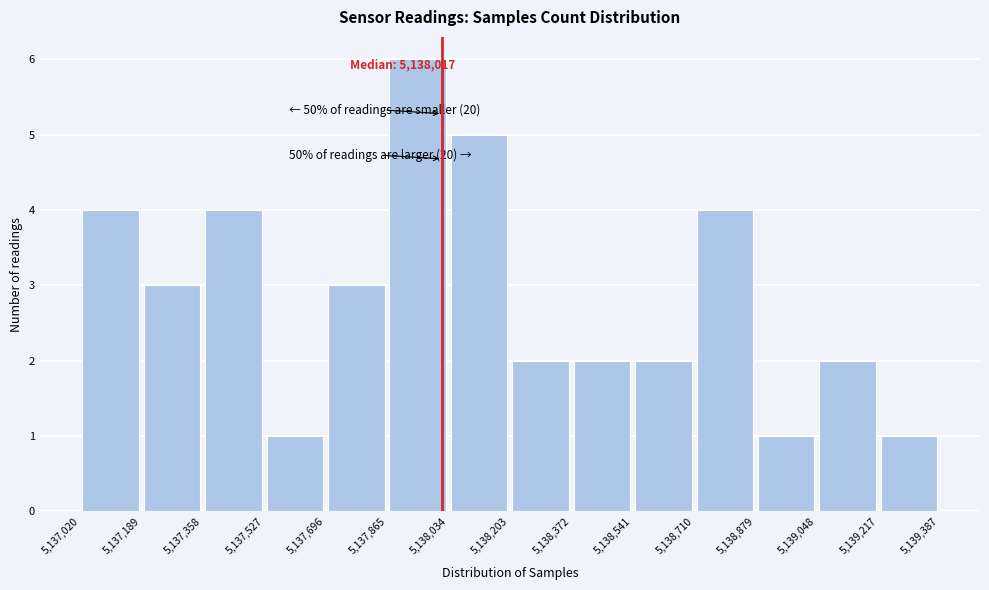

Which range on the x-axis has the tallest bar?

5,137,865 to 5,138,034